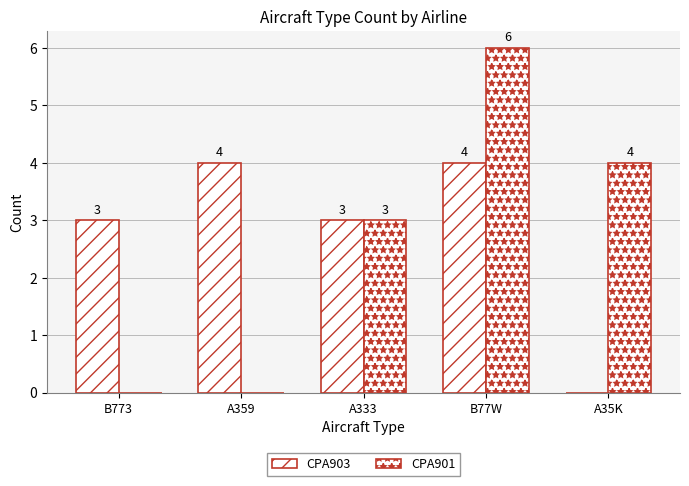

What is the maximum value shown in the chart?

6